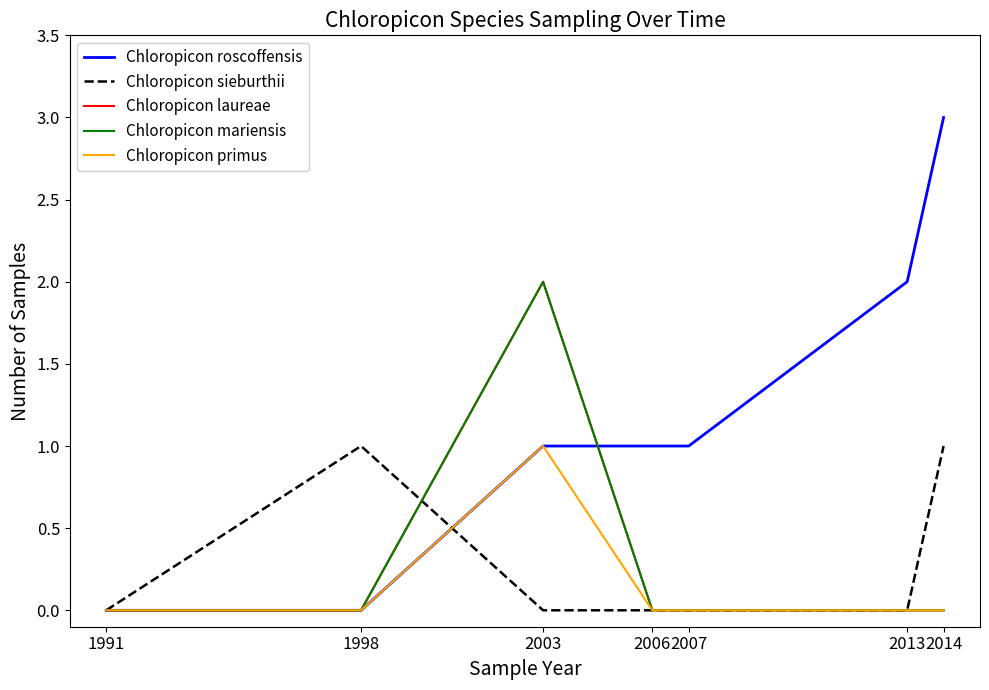

Reading right to left, transcribe all the data shown in this chart.

Chloropicon roscoffensis: 3	2	1	1	1	0	0
Chloropicon sieburthii: 1	0	0	0	0	1	0
Chloropicon laureae: 0	0	0	0	2	0	0
Chloropicon mariensis: 0	0	0	0	2	0	0
Chloropicon primus: 0	0	0	0	1	0	0